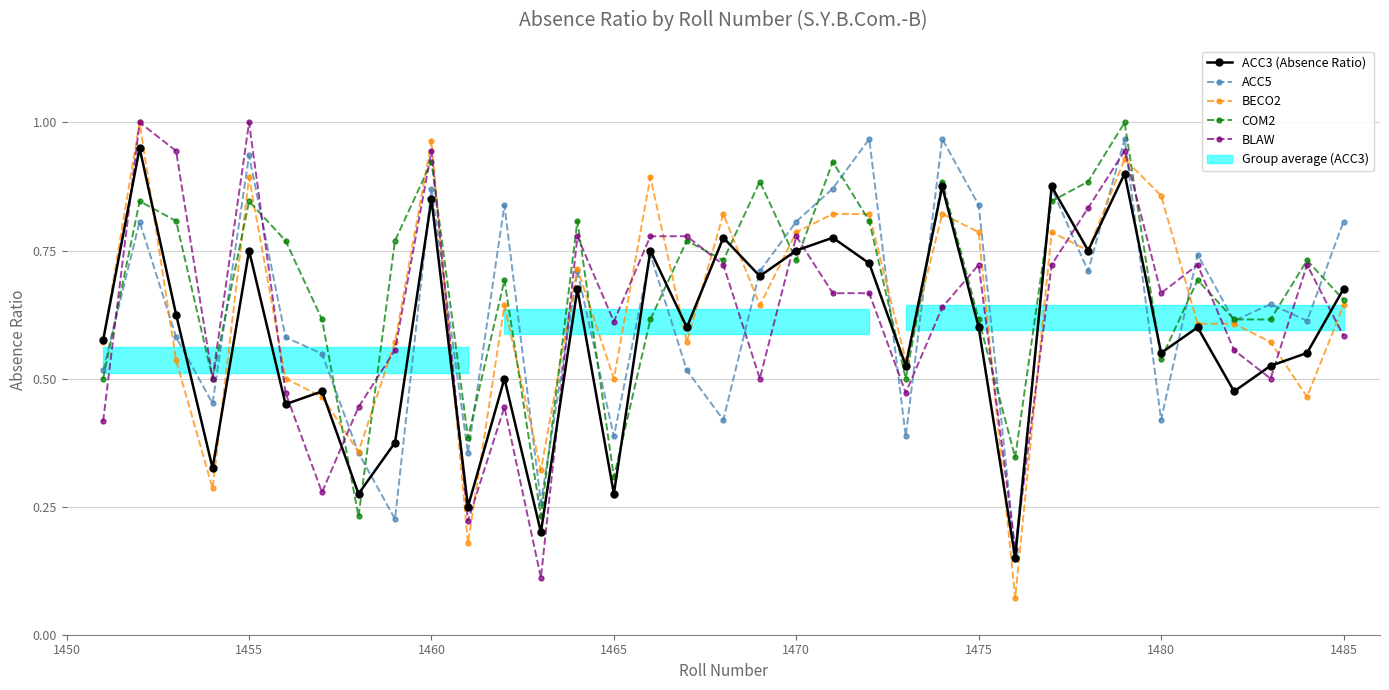

What is the average value of the BLAW series?

0.6